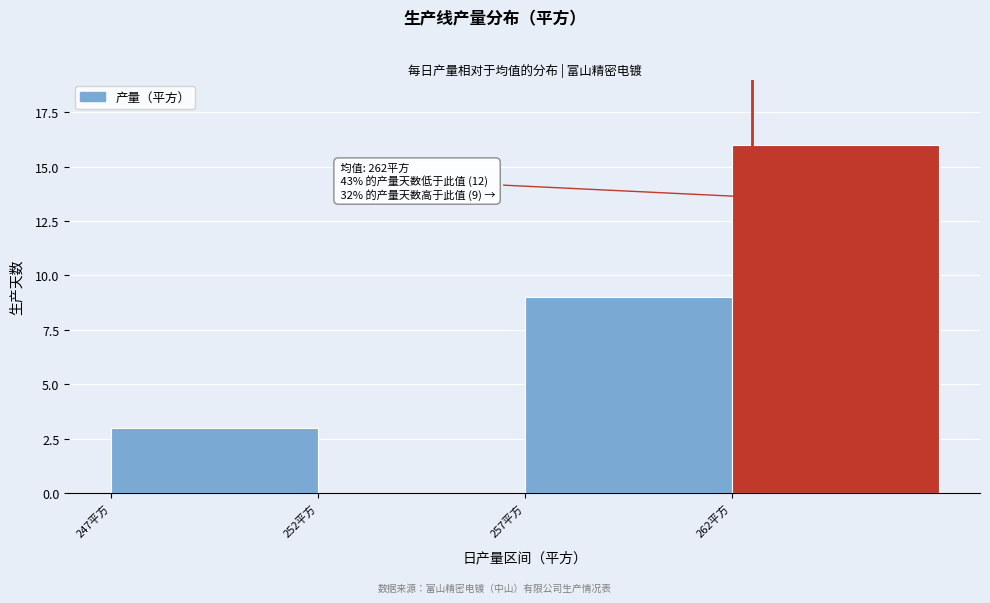

Reading left to right, what are all the values shown in this chart?

247平方=3	252平方=0	257平方=9	262平方=16